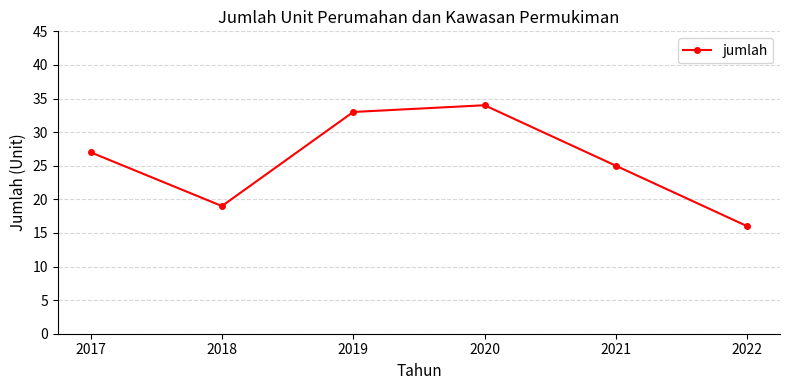

What is the minimum value shown in the chart?

16